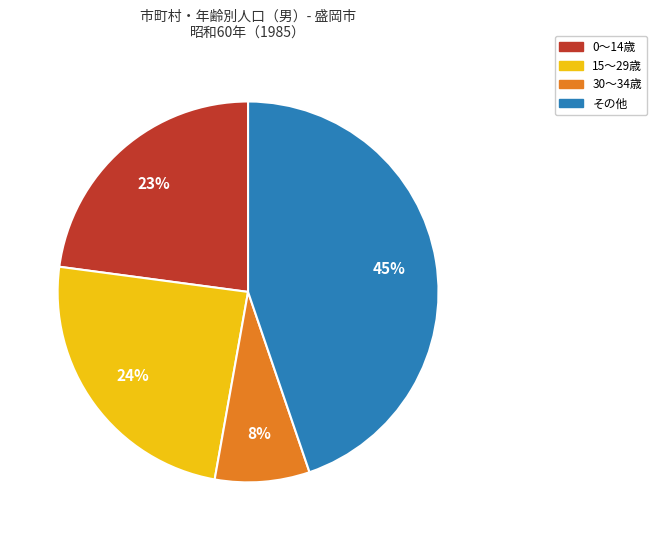

What is the smallest slice in the pie chart?

30～34歳